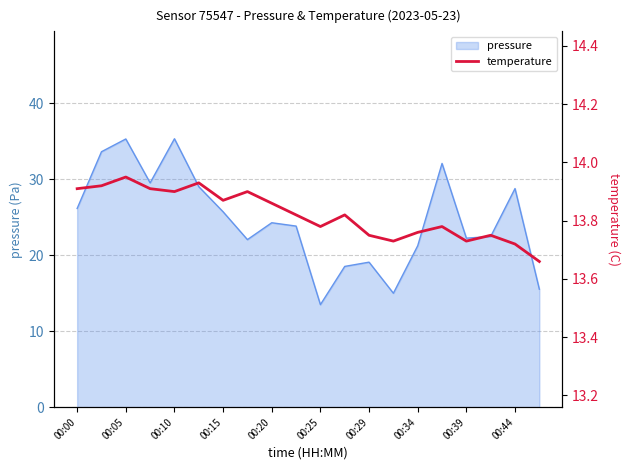

Count the values in the range 13 to 14.

20